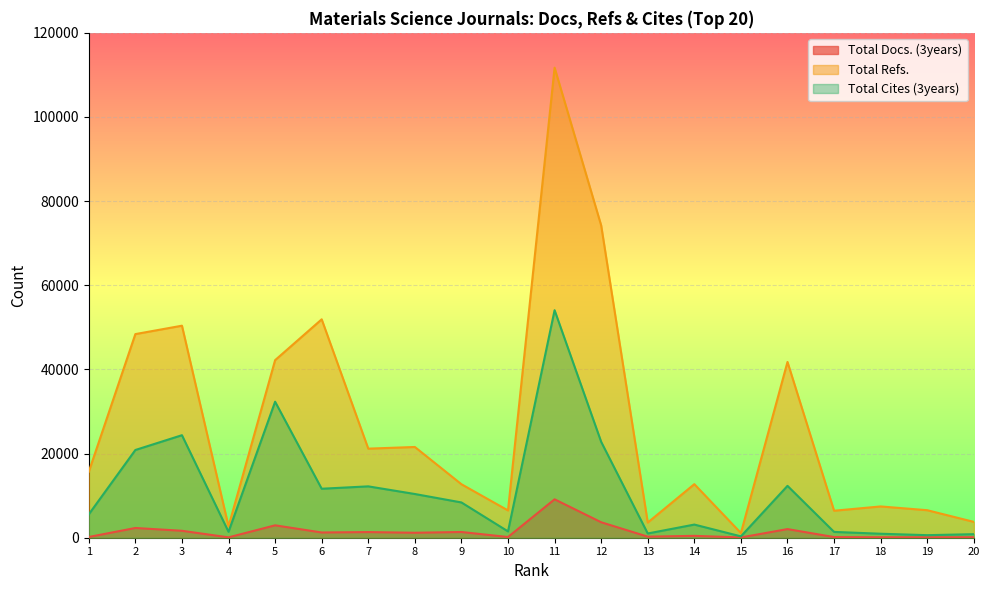

At how many categories does at least one series exceed 31278?

7